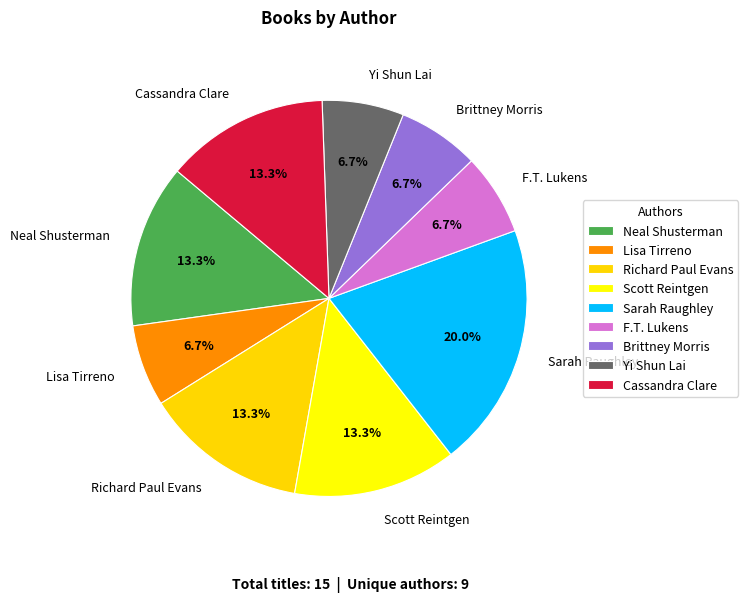

To the nearest percent, what is the difference between the largest and smallest slice percentages?

13%